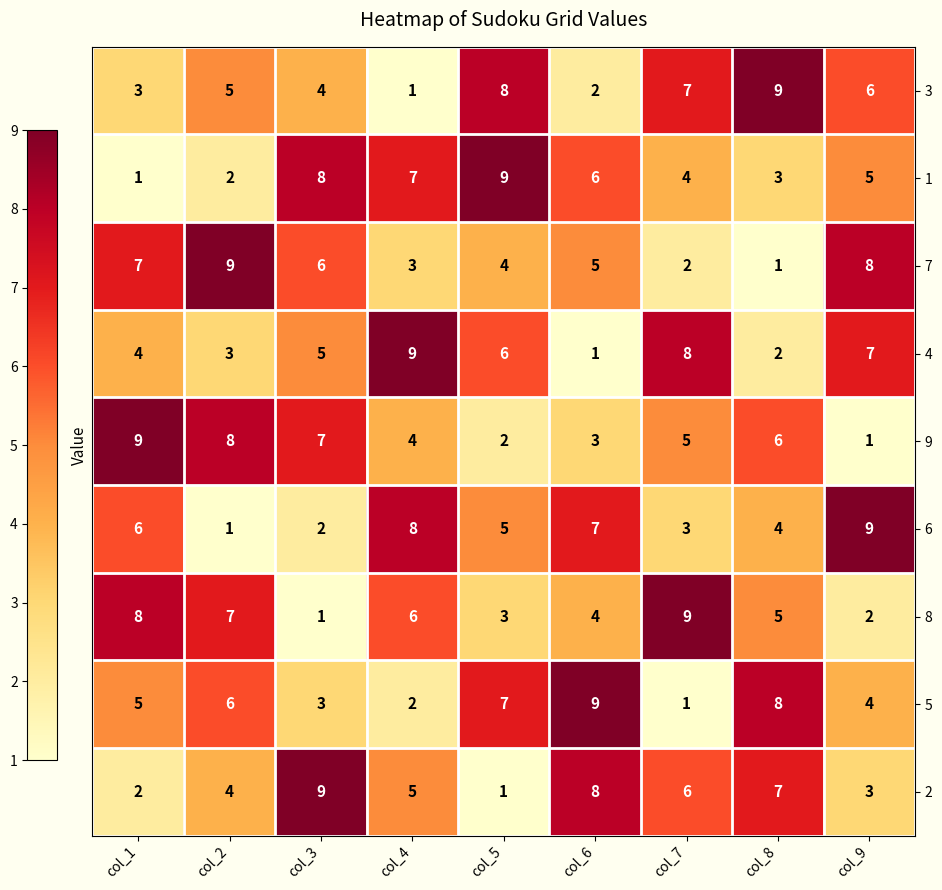

How many categories are shown in the chart?

9